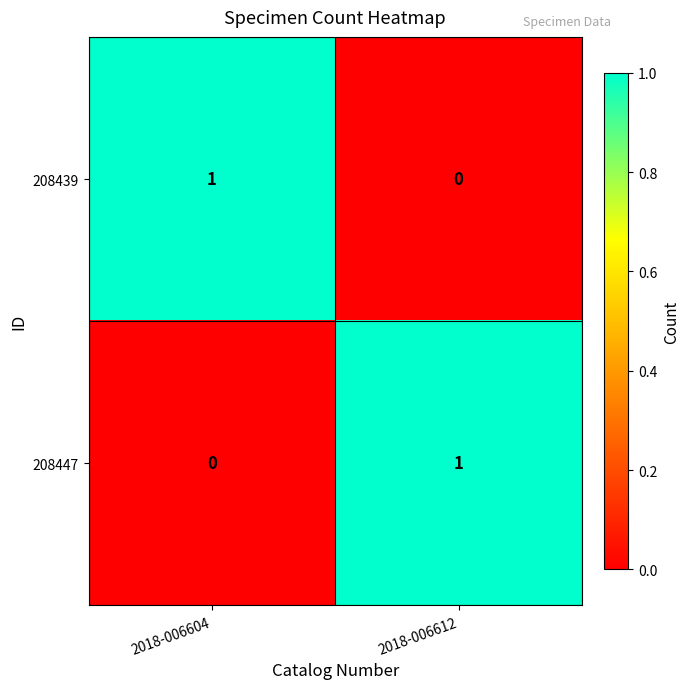

Reading right to left, extract all data points from this chart.

208439: 0	1
208447: 1	0